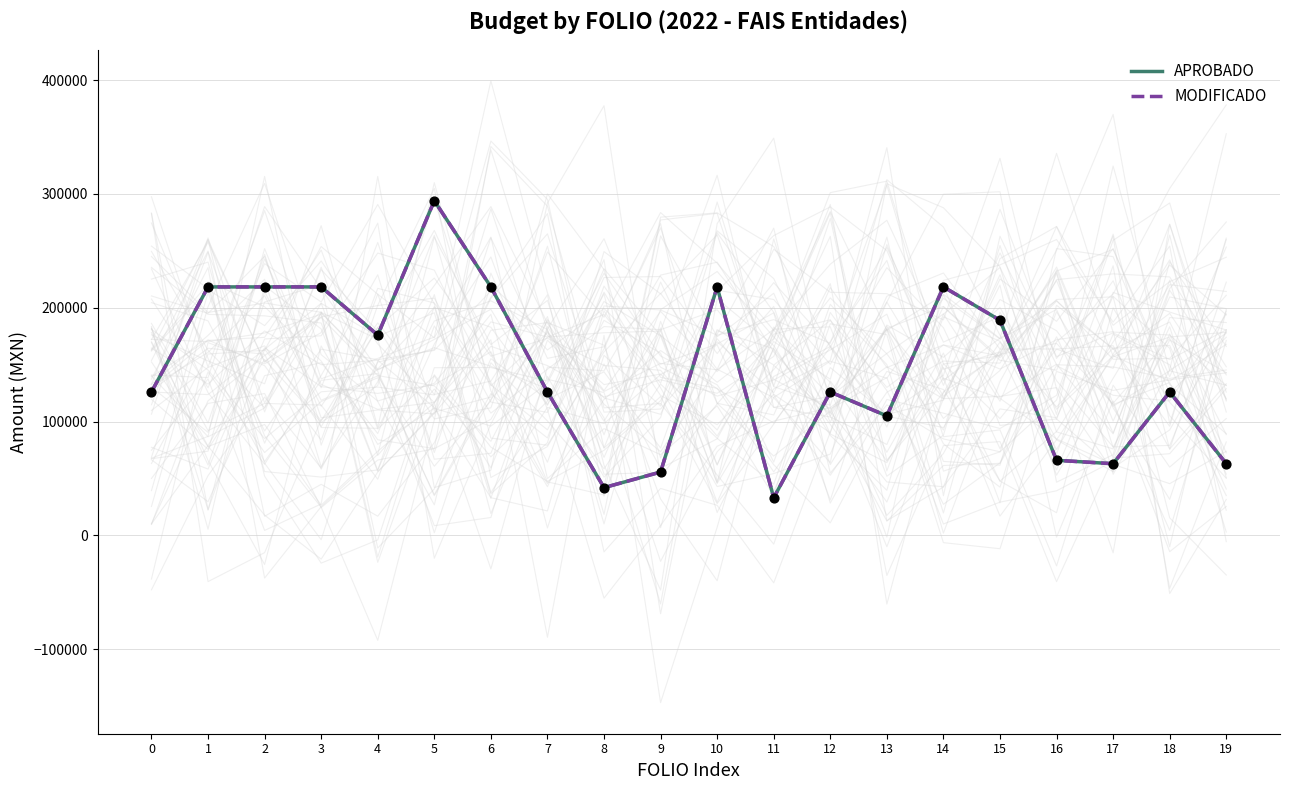

At which category is the sum across all series the highest?

5